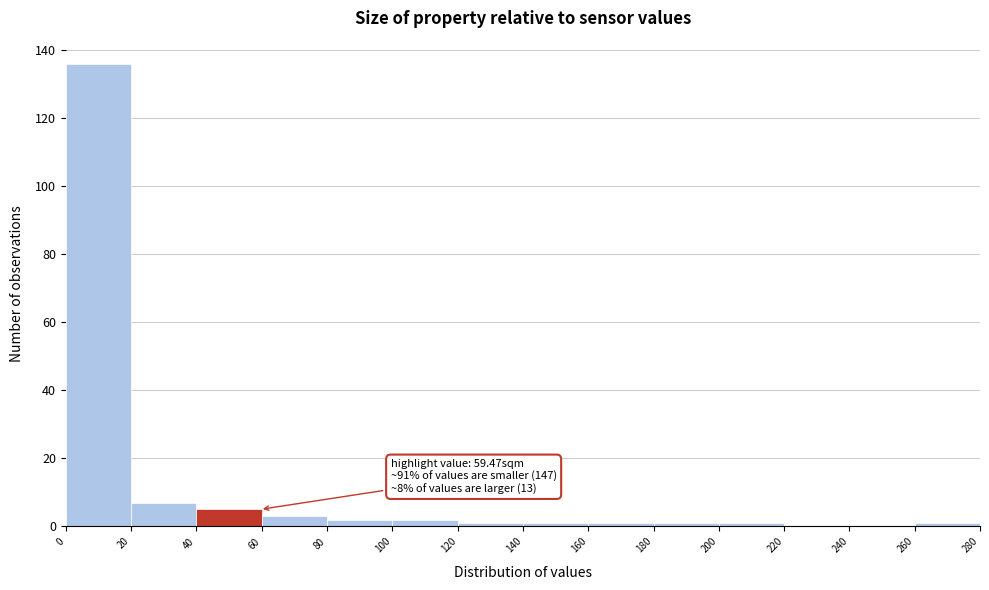

Which range on the x-axis has the tallest bar?

0 to 20